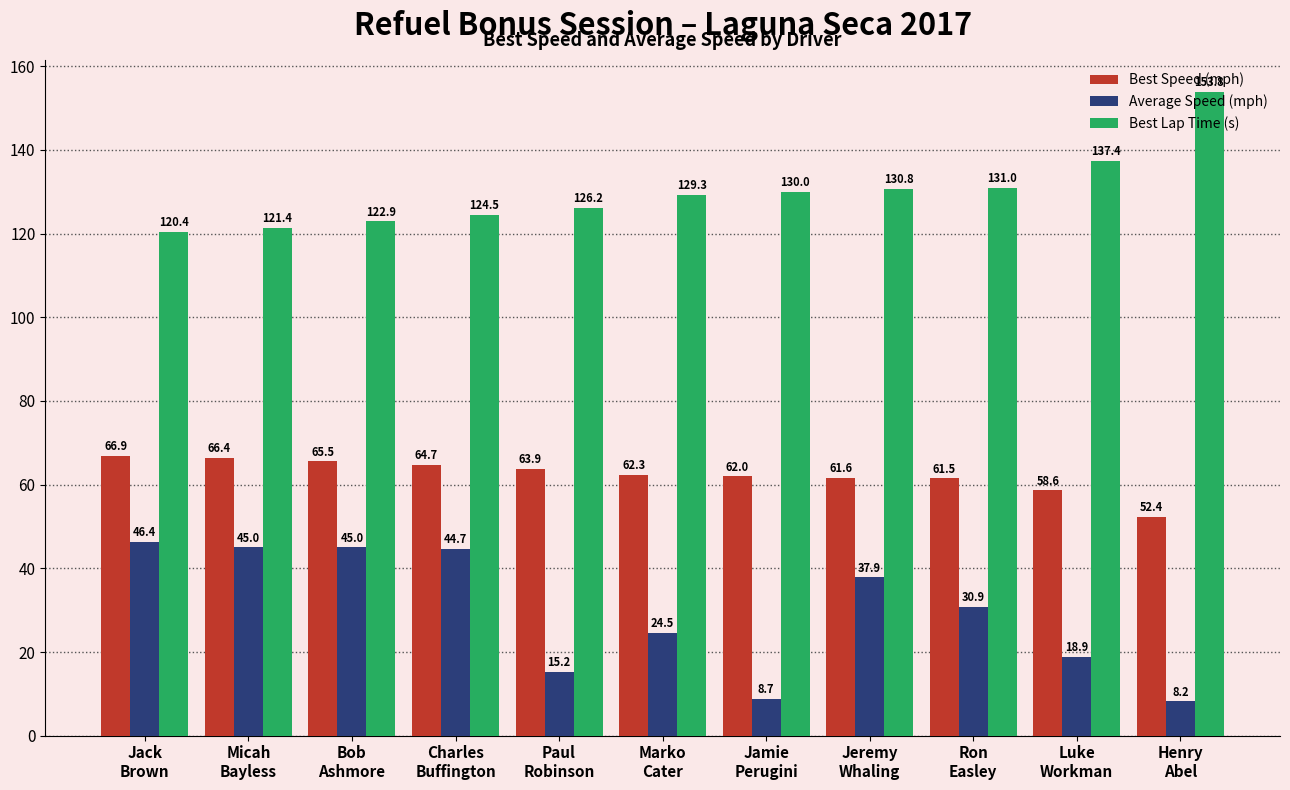

List the series in order of their overall mean, lowest first.

Average Speed (mph), Best Speed (mph), Best Lap Time (s)